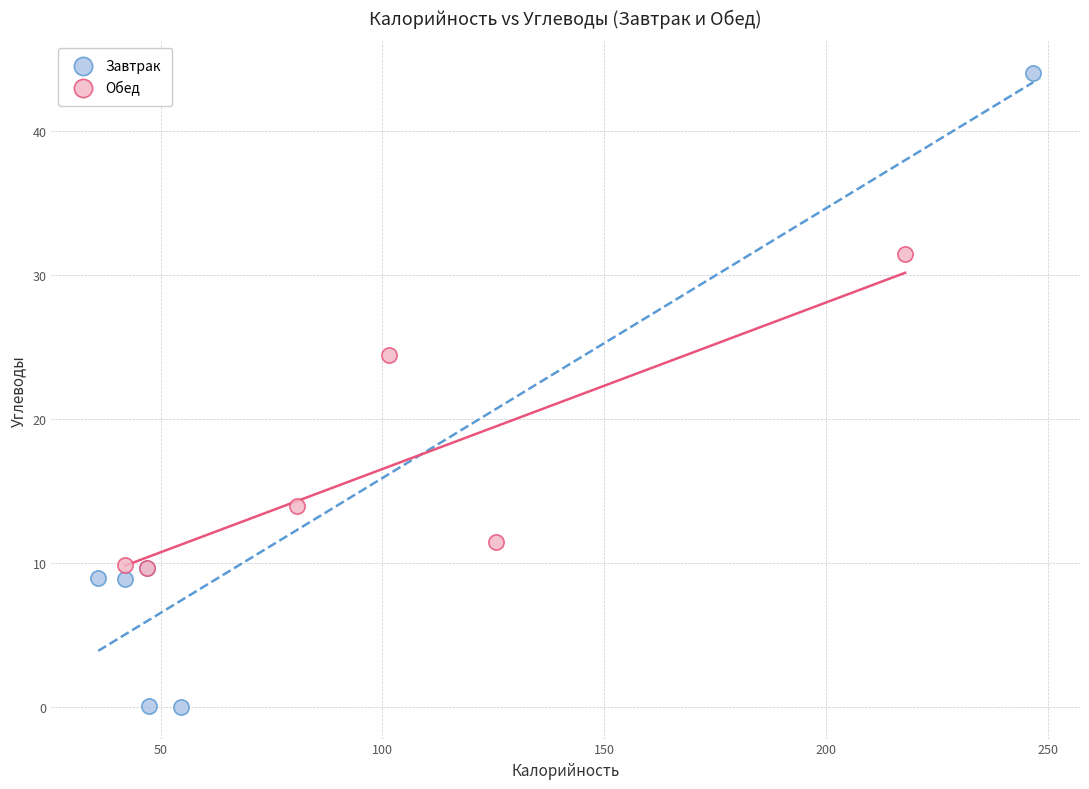

Which series reaches the maximum Y coordinate?

Завтрак